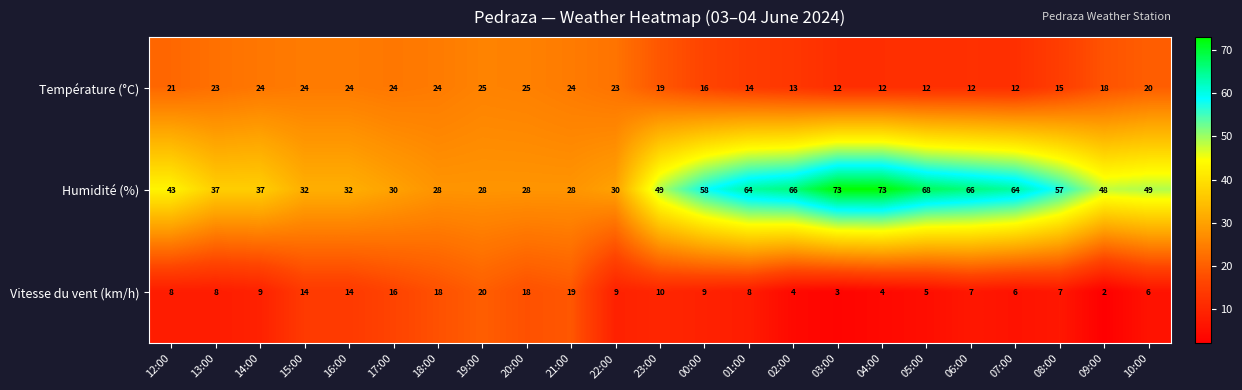

What is the highest value of the Humidité (%) series?

73